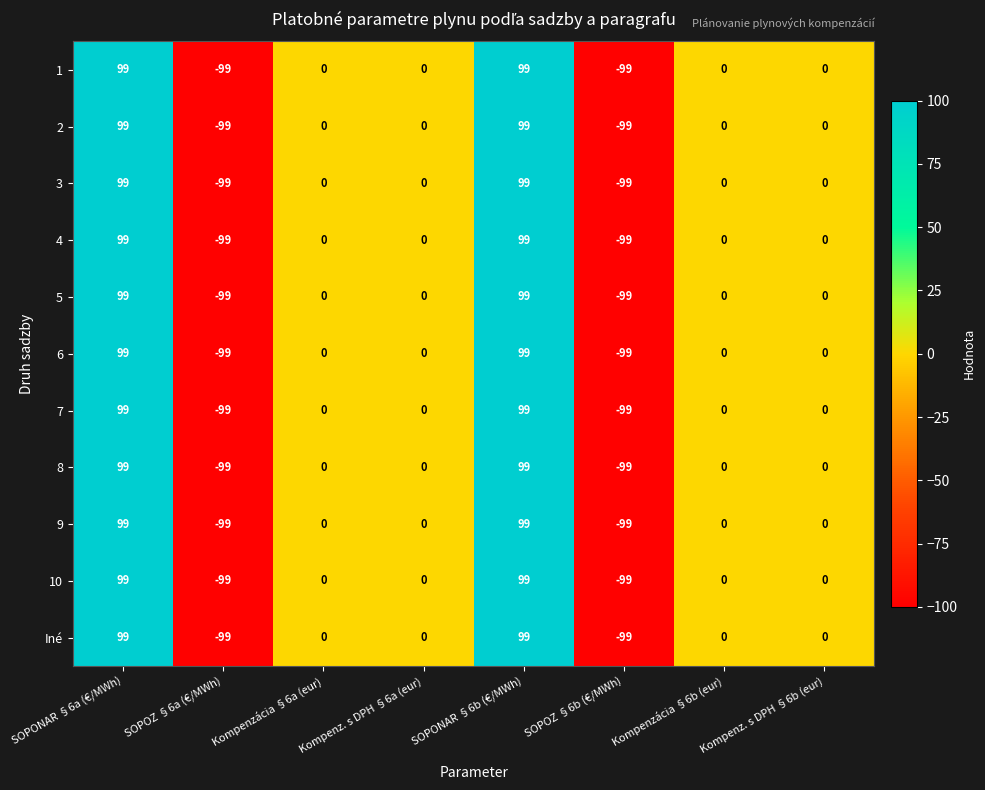

Is it true that Iné equals 130 at Kompenzácia §6b (eur)?

False